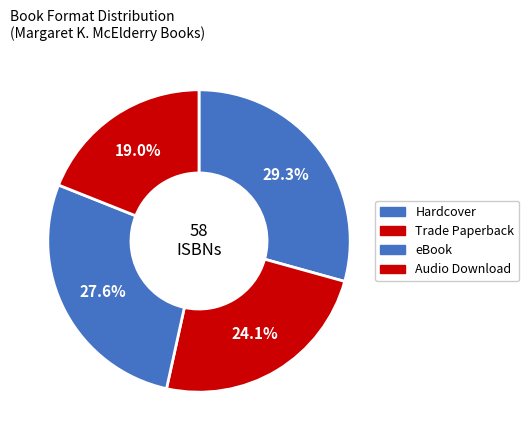

What percentage is the eBook slice, to the nearest percent?

28%